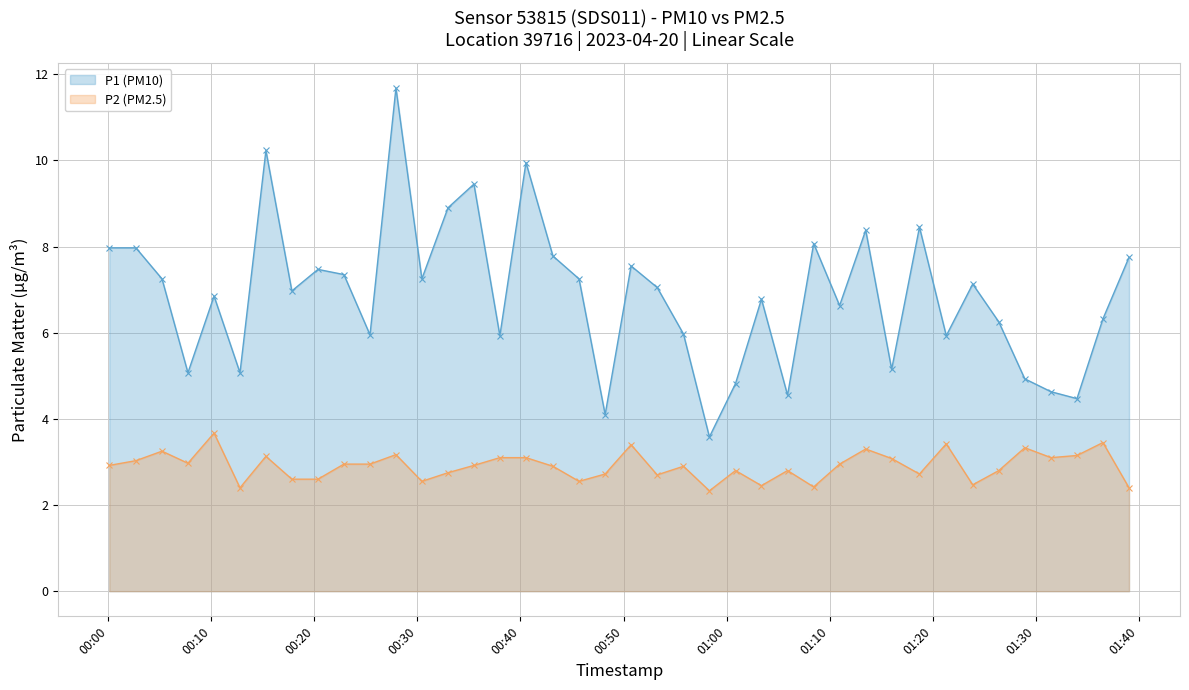

The P2 (PM2.5) series shows 0.7 at 2023-04-20T00:45:41. True or false?

False